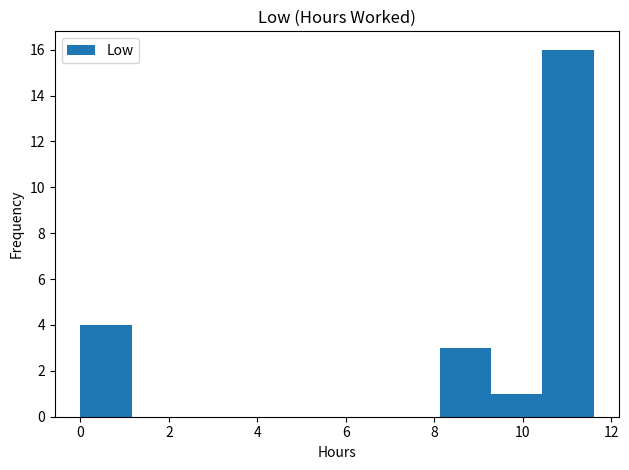

Reading left to right, transcribe this chart: for each bar, give the range it covers on the x-axis and its height. Neither the bar edges nor the heights are printed on the chart, so give them approximately, as read against the axes.

0.00 to 1.16: 4
1.16 to 2.32: 0
2.32 to 3.48: 0
3.48 to 4.64: 0
4.64 to 5.80: 0
5.80 to 6.96: 0
6.96 to 8.12: 0
8.12 to 9.28: 3
9.28 to 10.44: 1
10.44 to 11.60: 16